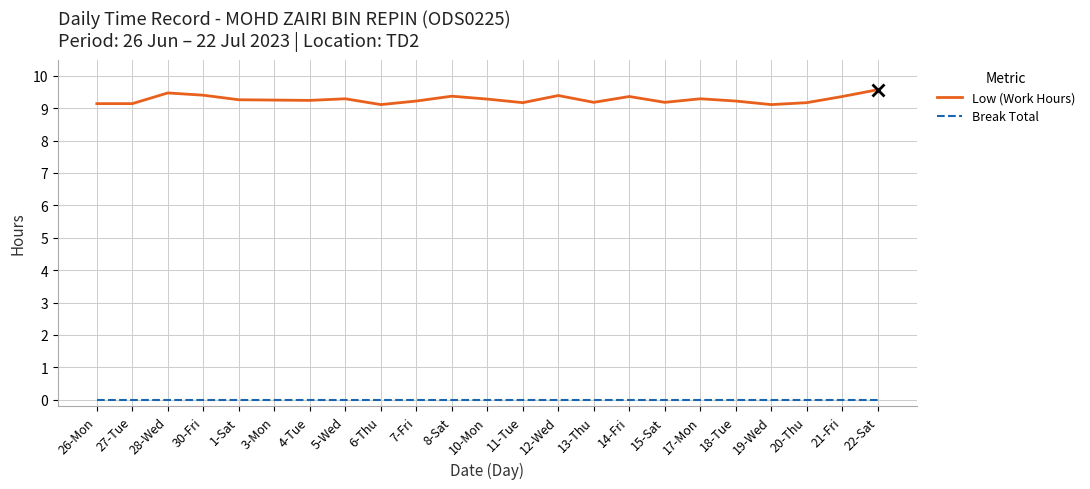

Is the value of Break Total at 17-Mon greater than the value of Low (Work Hours) at 8-Sat?

No